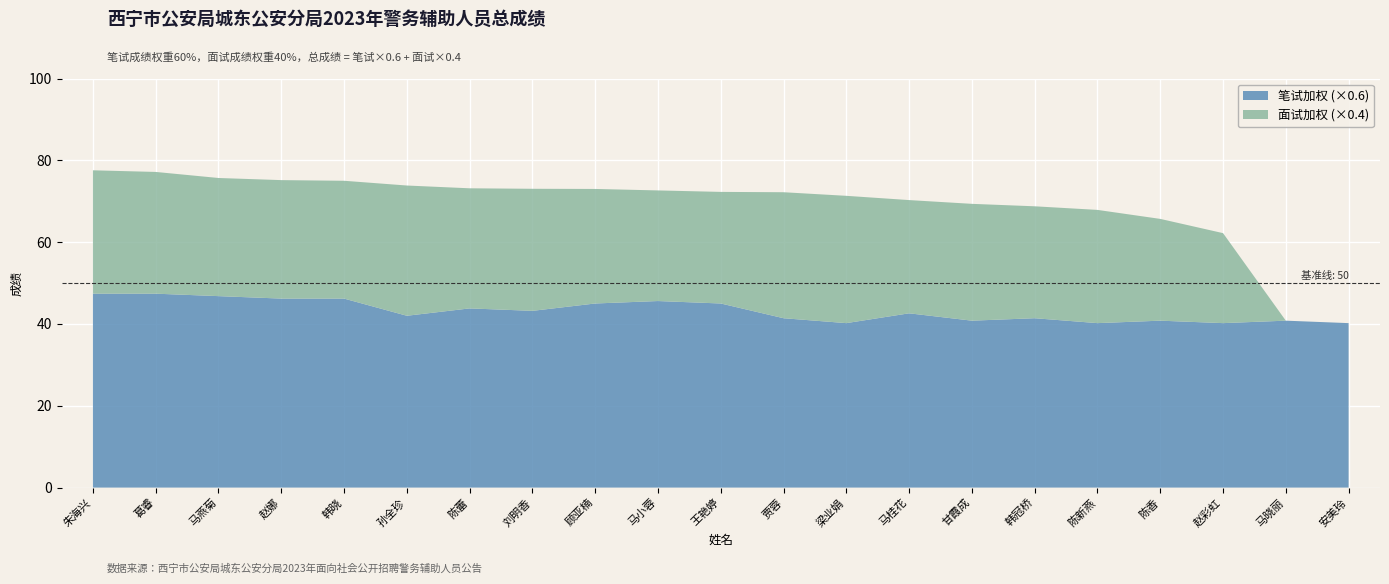

Reading right to left, extract all data points from this chart.

面试加权 (×0.4): 0.0	0.0	22.0	24.9	27.7	27.4	28.6	27.7	31.1	30.8	27.3	27.0	28.0	29.8	29.4	31.8	28.8	29.0	28.9	29.8	30.2
笔试加权 (×0.6): 40.2	40.8	40.2	40.8	40.2	41.4	40.8	42.6	40.2	41.4	45.0	45.6	45.0	43.2	43.8	42.0	46.2	46.2	46.8	47.4	47.4